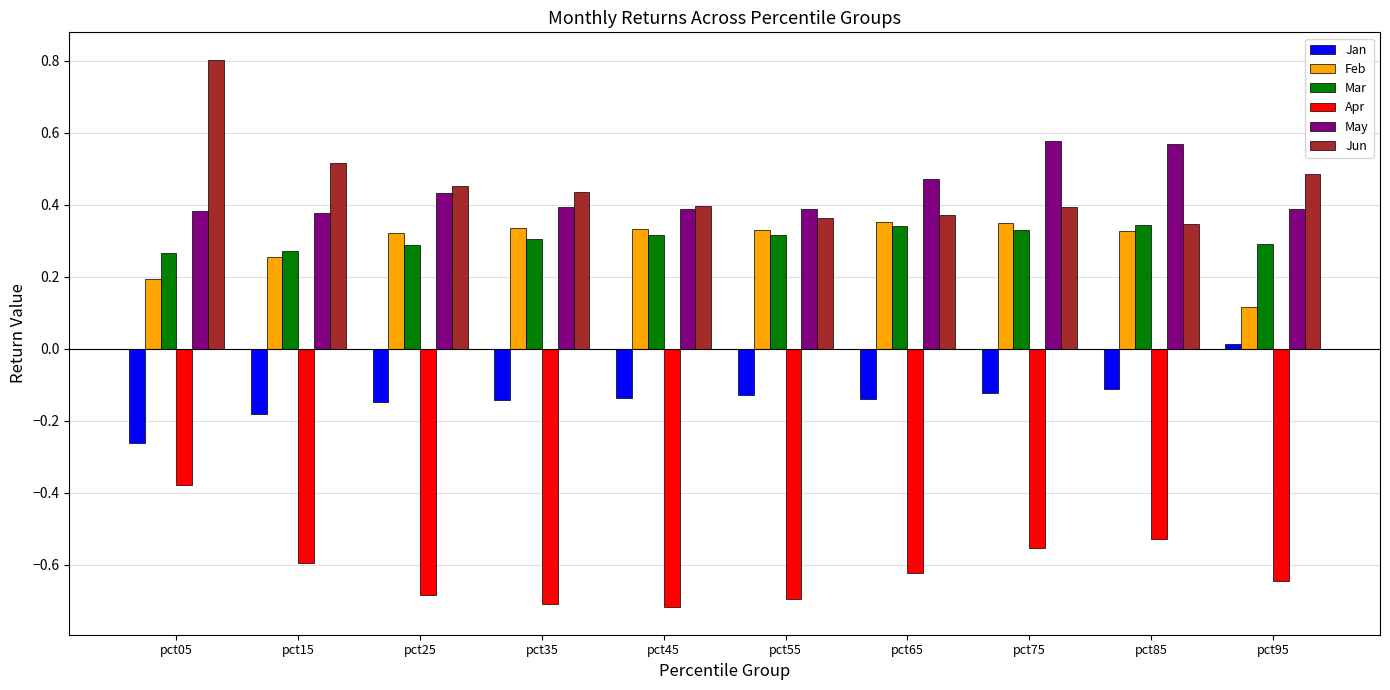

Which series has the widest spread of values?

Jun